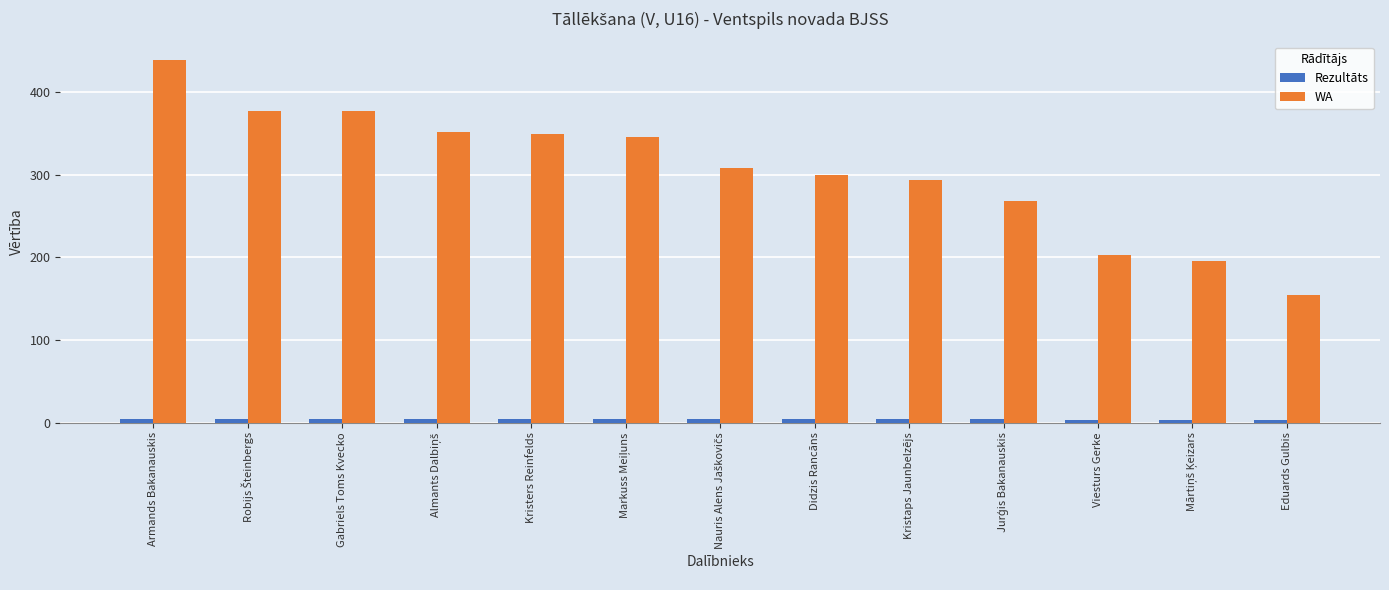

Which category has the highest value across all series?

Armands Bakanauskis